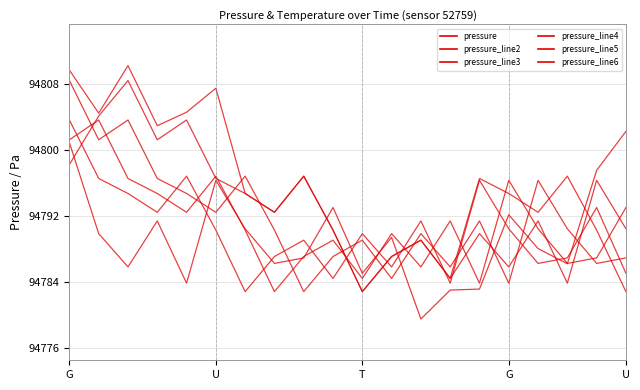

Where is the first local maximum for pressure_line3?

U